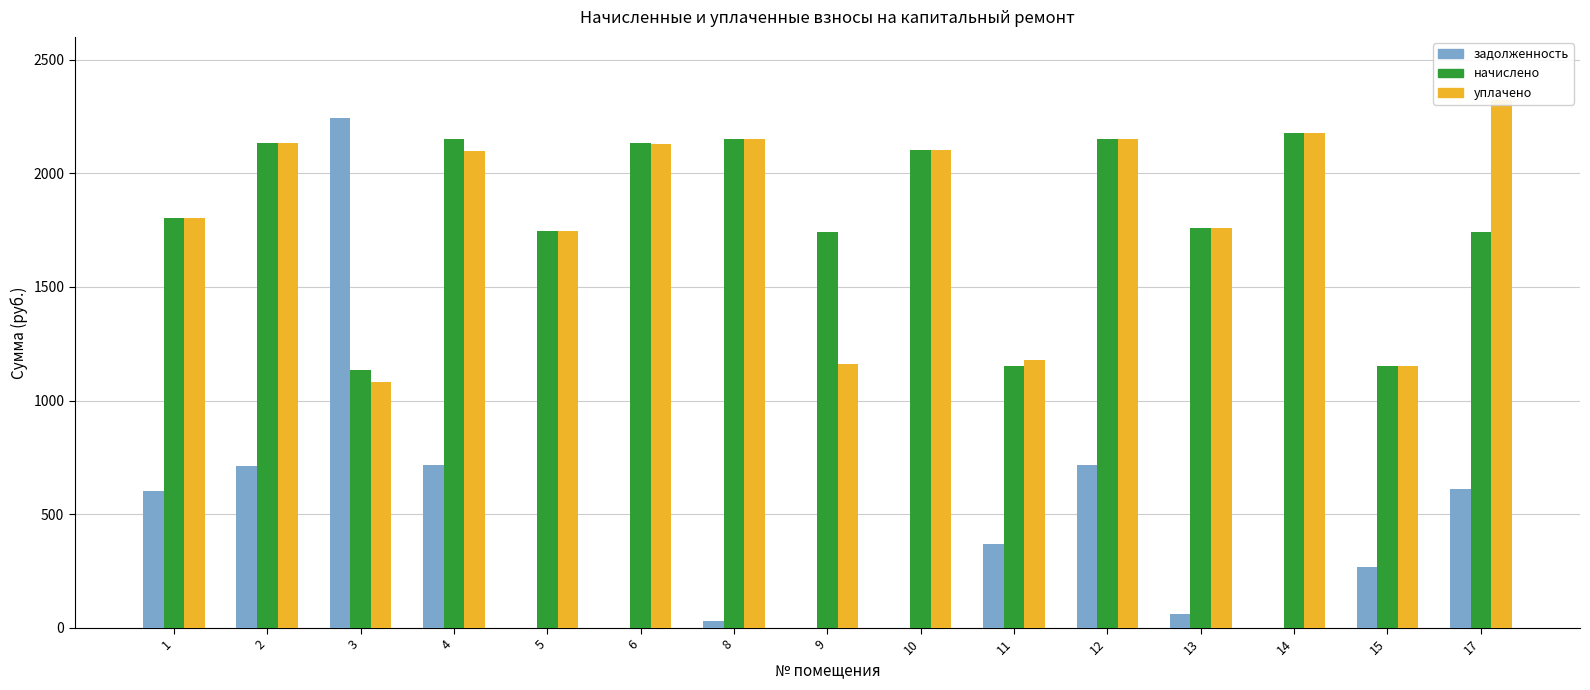

What is the difference between the maximum and minimum values in the задолженность series?

2243.4